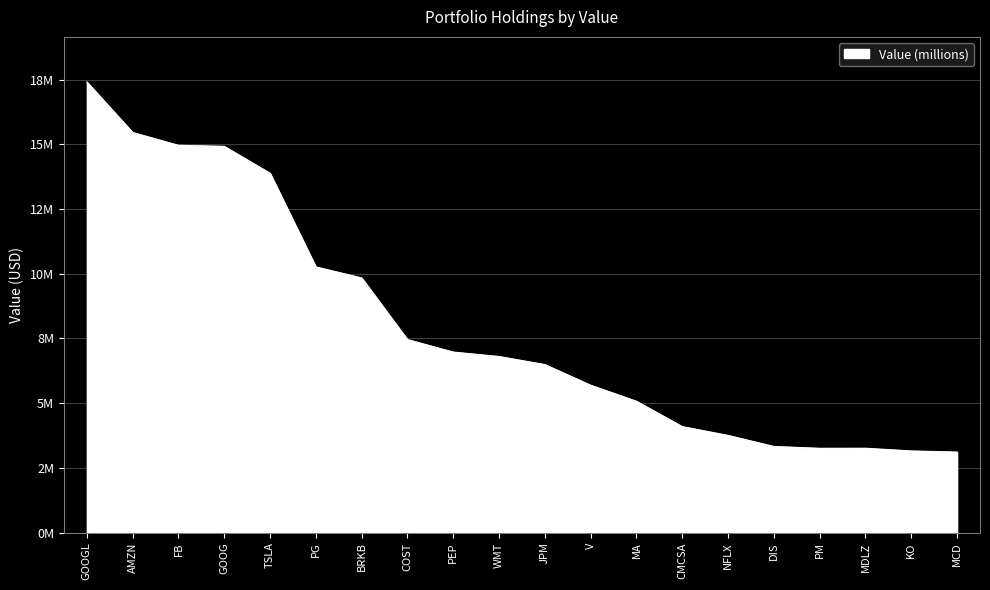

The chart shows a value of 3255761 at PM. True or false?

True